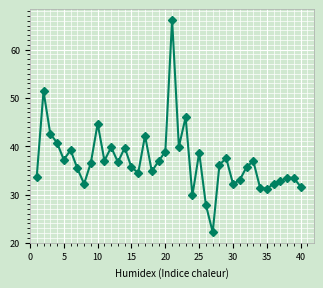

What is the value of the 30th point from the left?

32.2